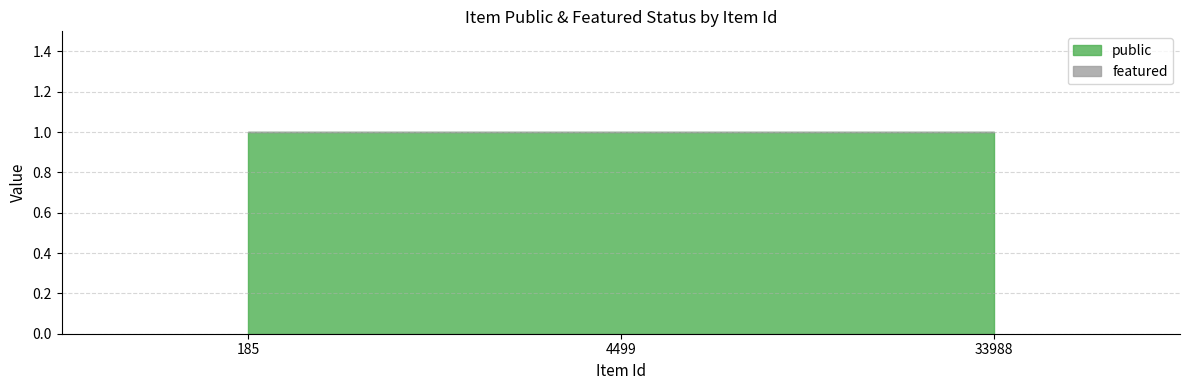

The public series shows 2 at 33988. True or false?

False